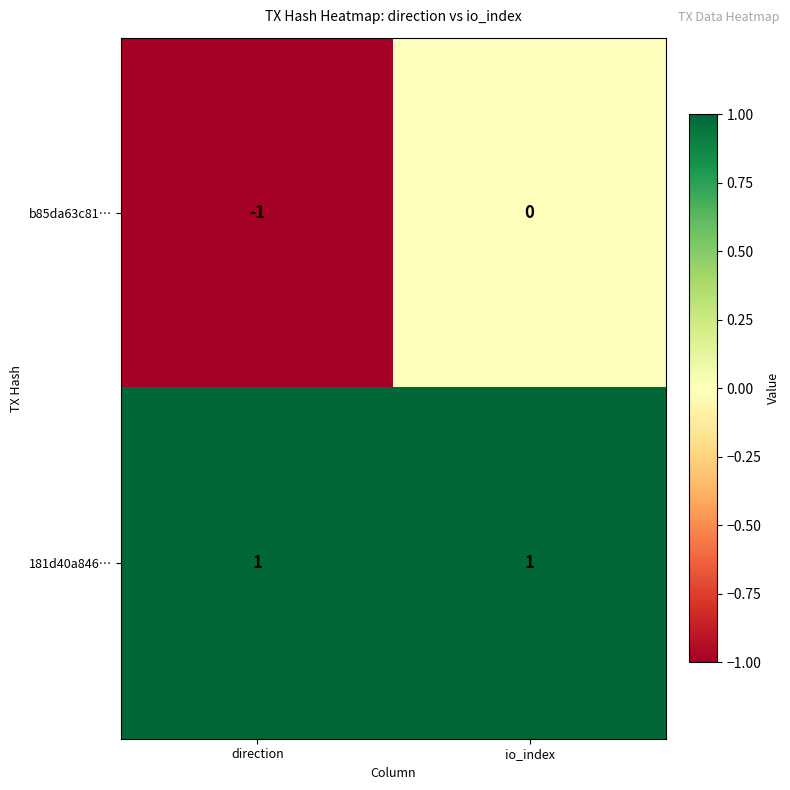

Is it true that 181d40a846… equals 1 at io_index?

True